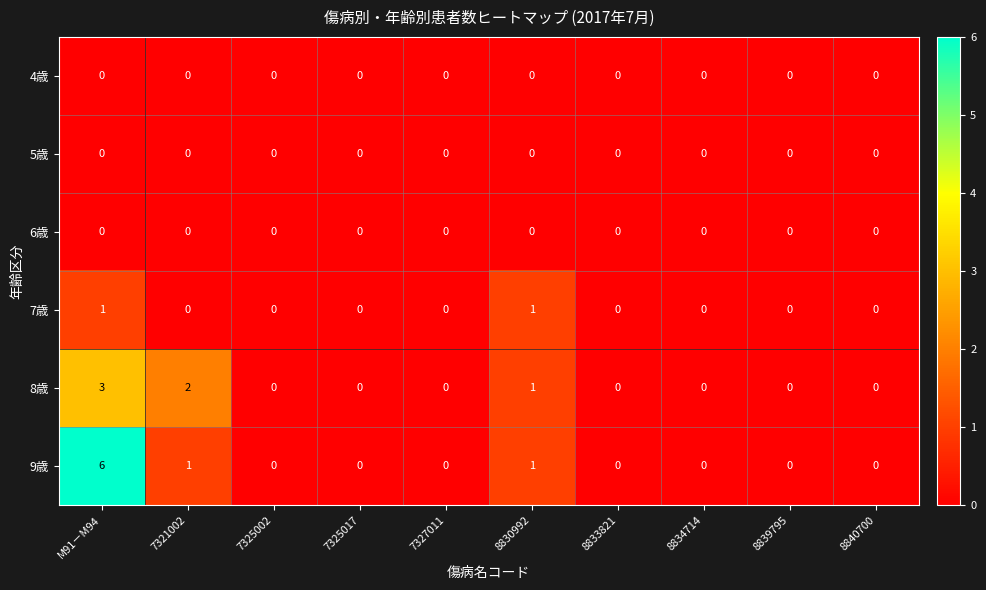

What is the maximum value shown in the chart?

6